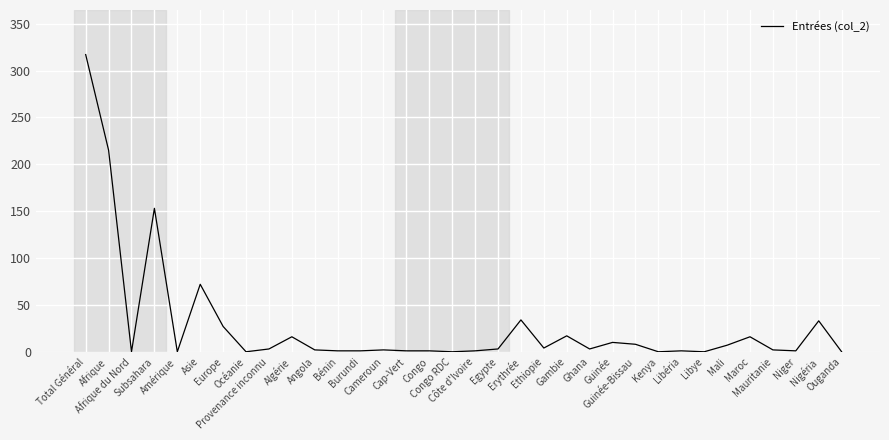

What position from the left is Burundi?

13